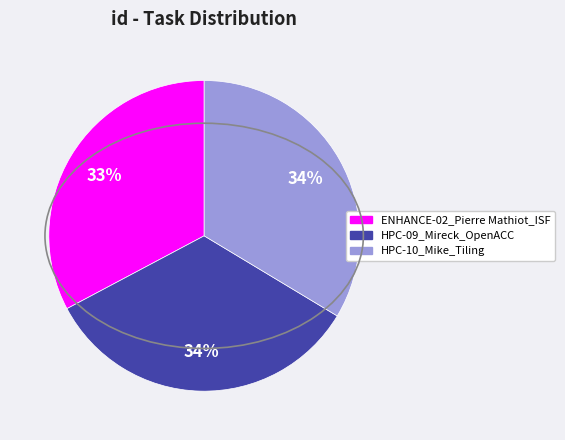

What percentage is the HPC-09_Mireck_OpenACC slice, to the nearest percent?

34%